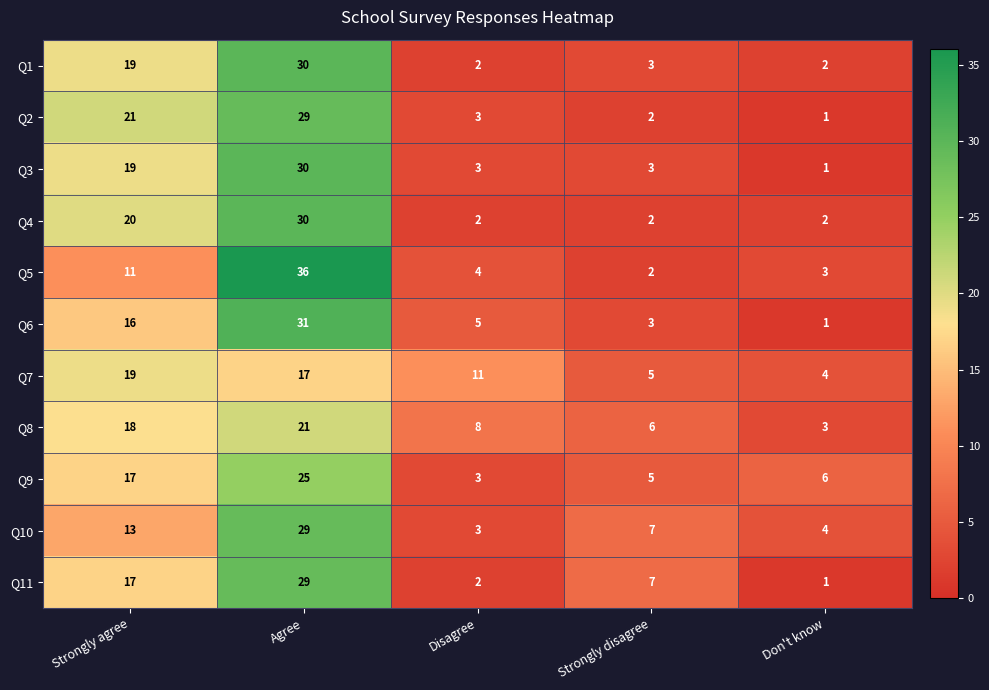

Which category has the lowest value in the Q11 series?

Don't know